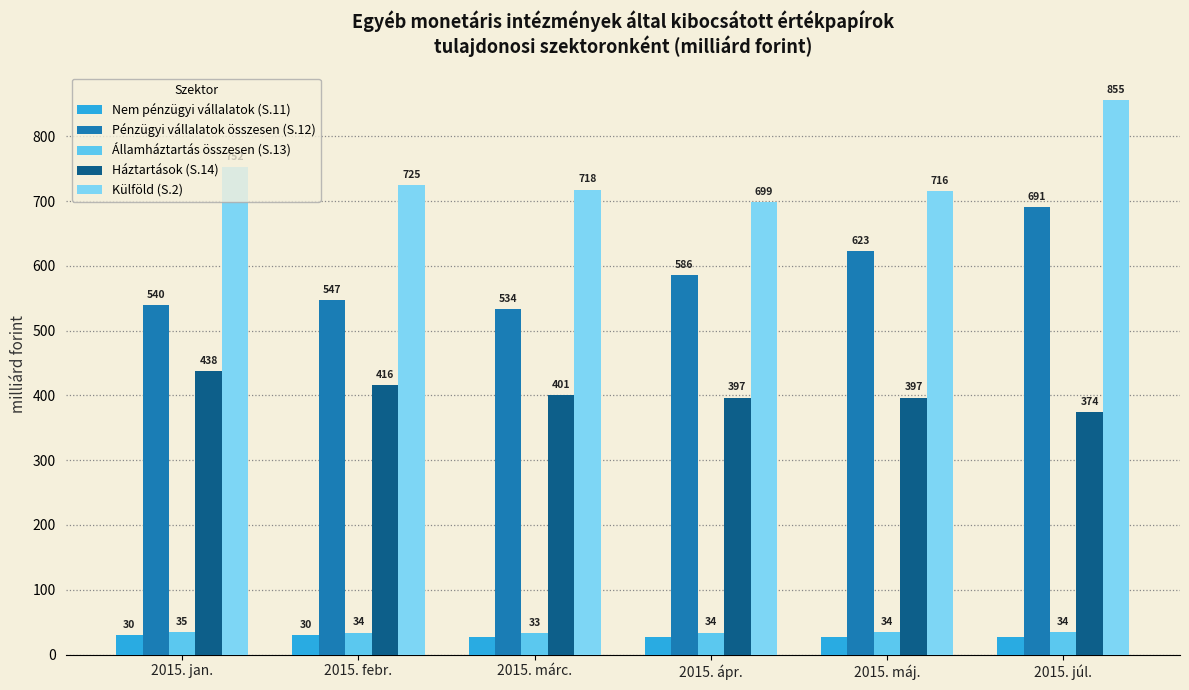

The Pénzügyi vállalatok összesen (S.12) series shows 547.0 at 2015. febr.. True or false?

True